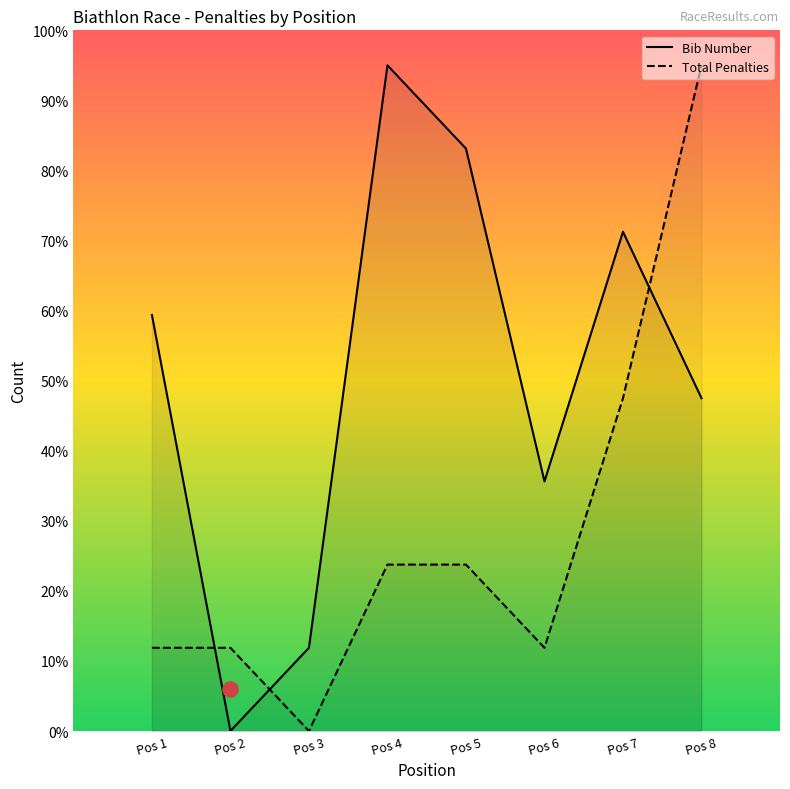

At how many categories does at least one series exceed 12?

6